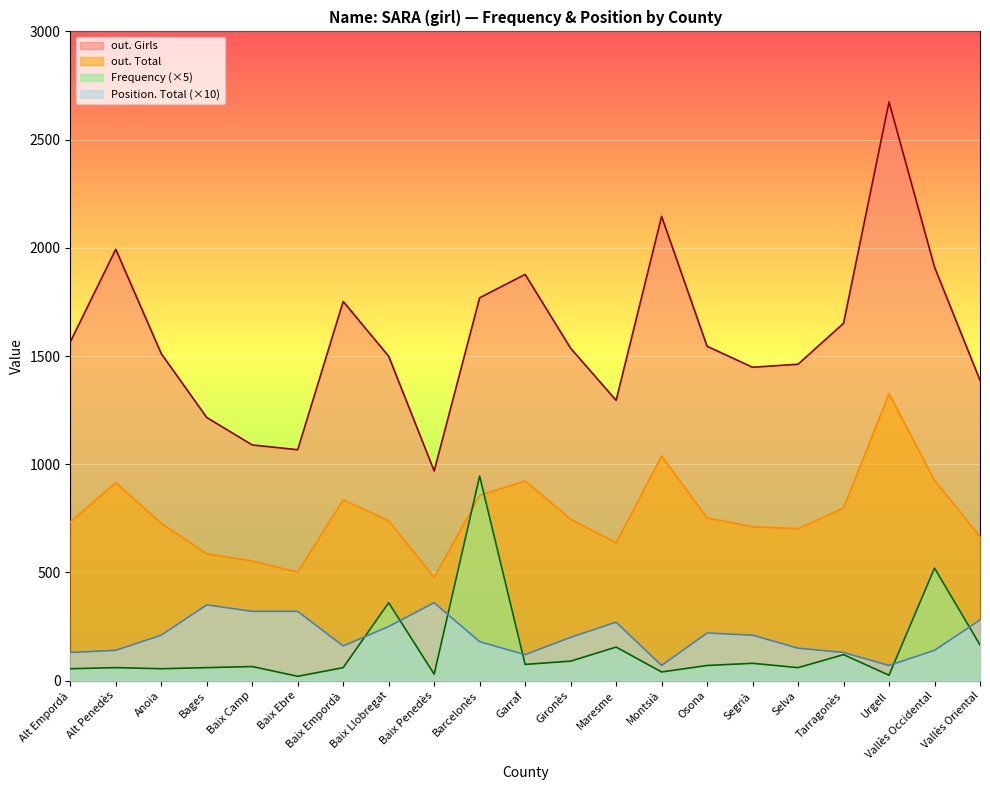

True or false: Position. Total has a value of 140 at Baix Llobregat.

False